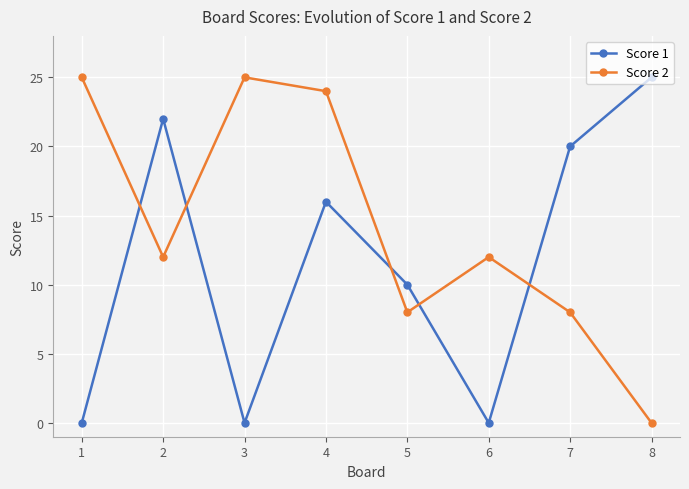

The value of Score 2 at 7 is 8. True or false?

True